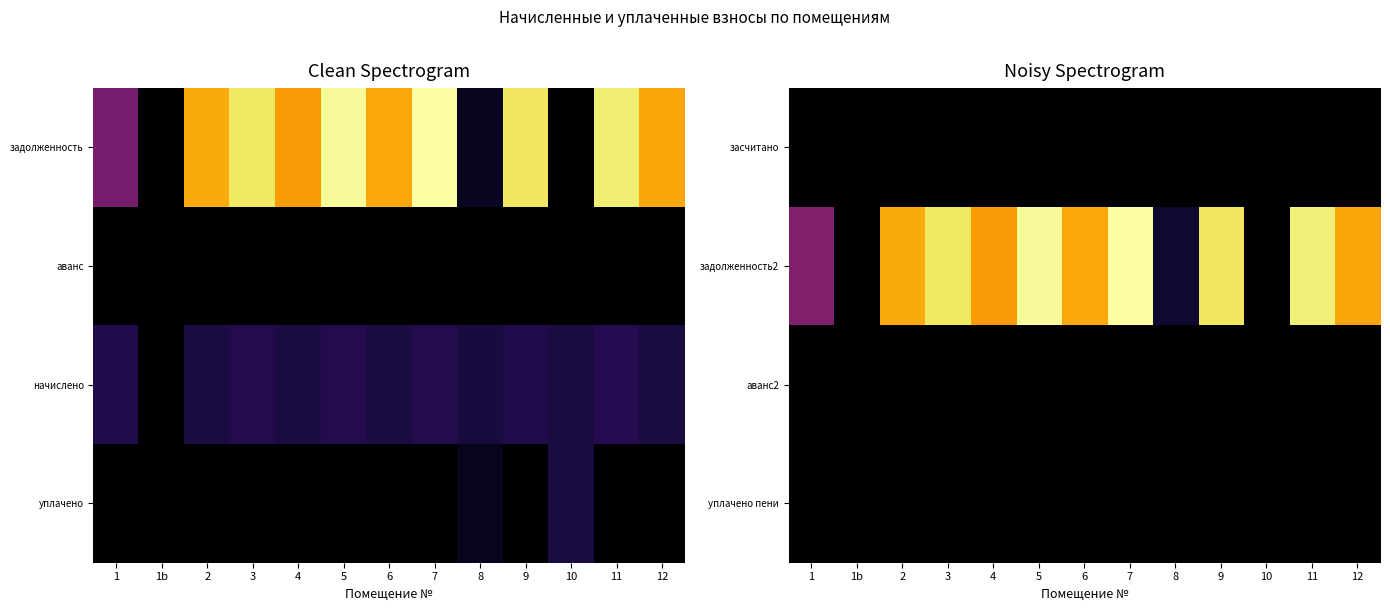

Which label corresponds to the smallest value in the chart?

1